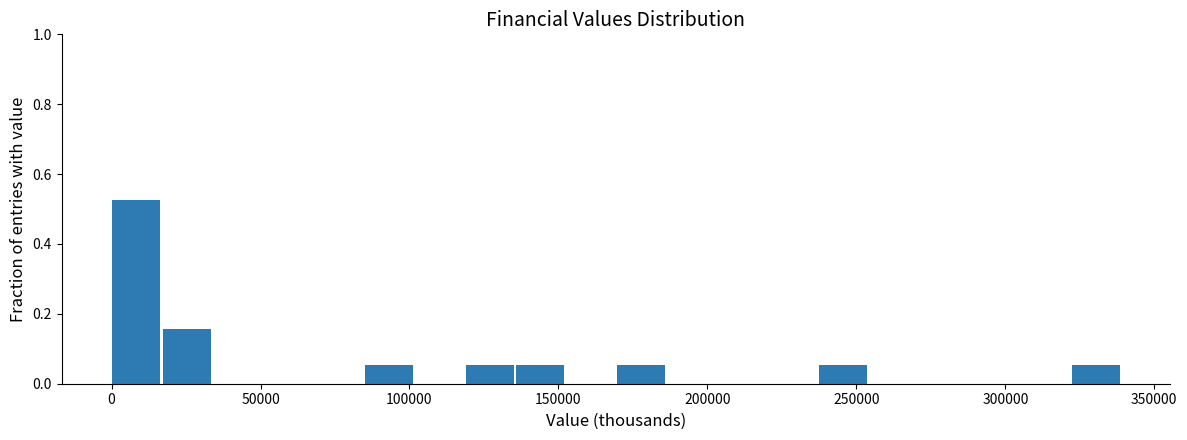

Around what value on the x-axis is the tallest bar? Give the approximate position of its centre, as read against the axis.

10000